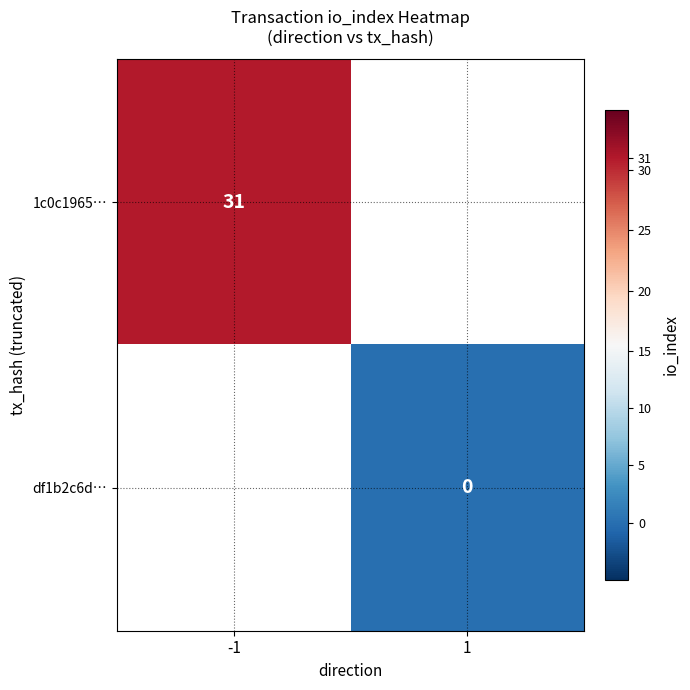

At how many categories does at least one series exceed 26?

1